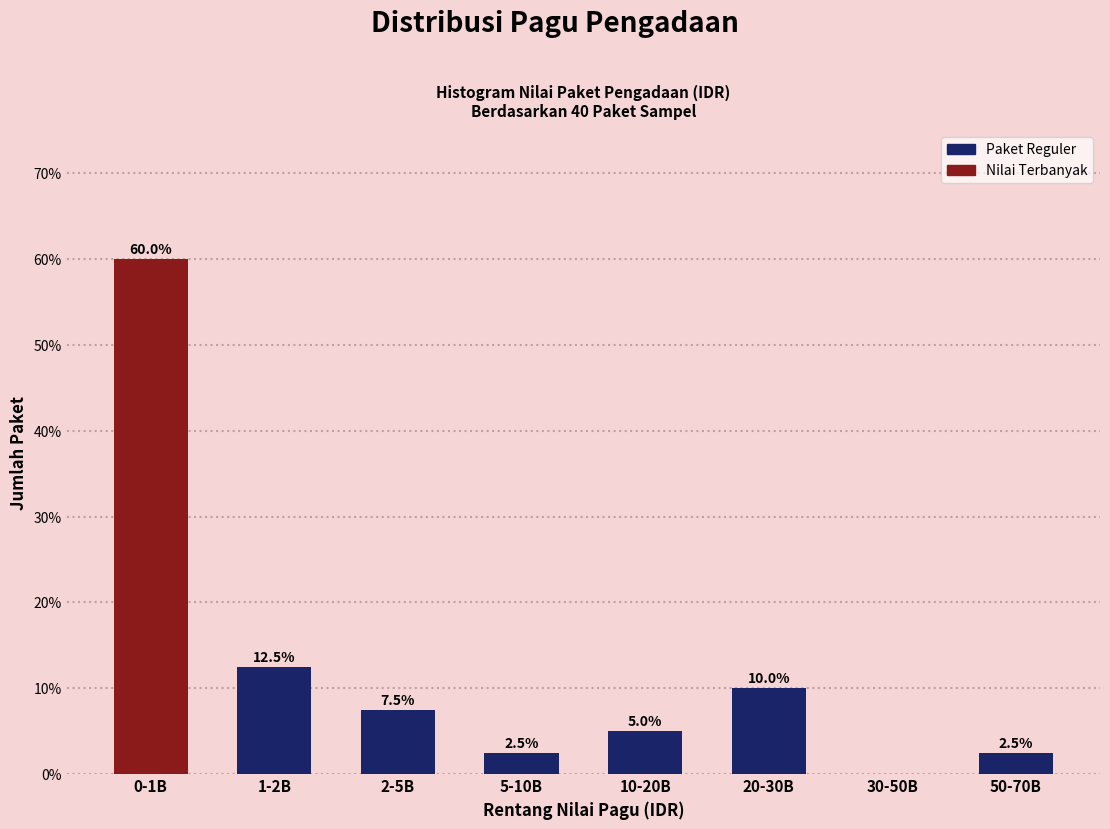

Reading right to left, list all the values displayed in this chart.

50-70B=2.5	30-50B=0.0	20-30B=10.0	10-20B=5.0	5-10B=2.5	2-5B=7.5	1-2B=12.5	0-1B=60.0